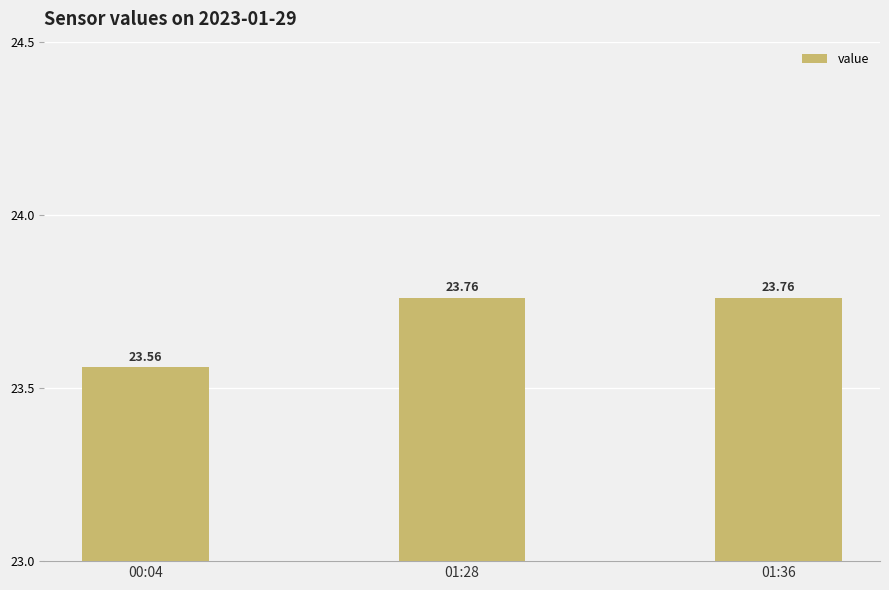

True or false: the data shows 6.2 at 01:28.

False